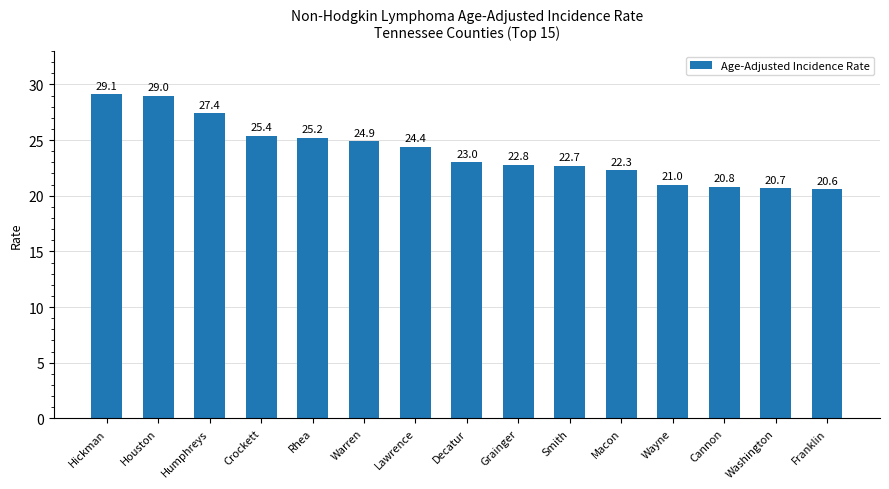

At which category does the chart reach its peak across all series?

Hickman